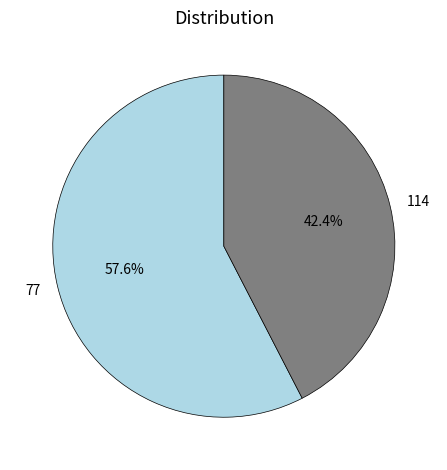

How many slices are in this pie chart?

2